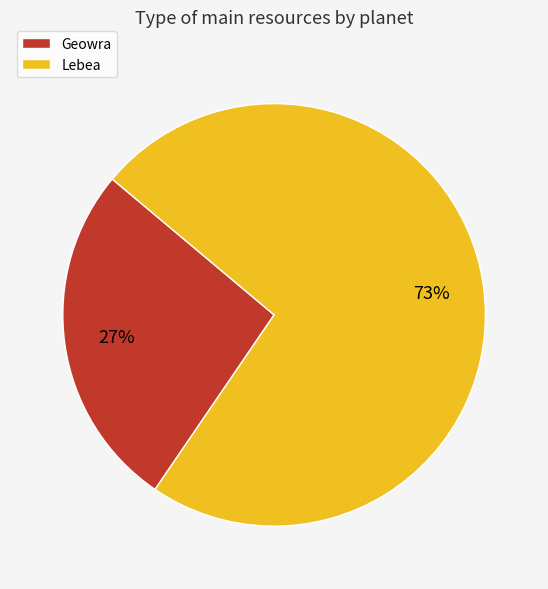

True or false: Lebea accounts for 73% of the total.

True